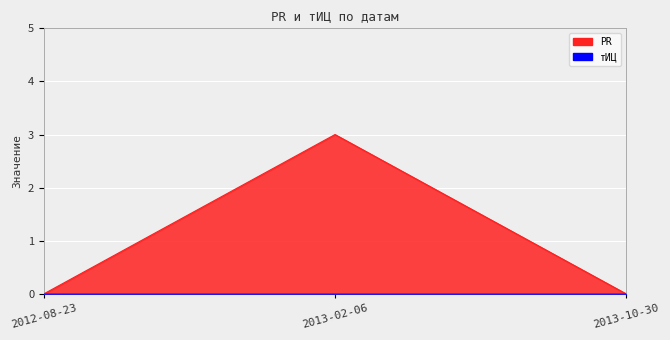

Is it true that the value at 2013-02-06 is 4?

False